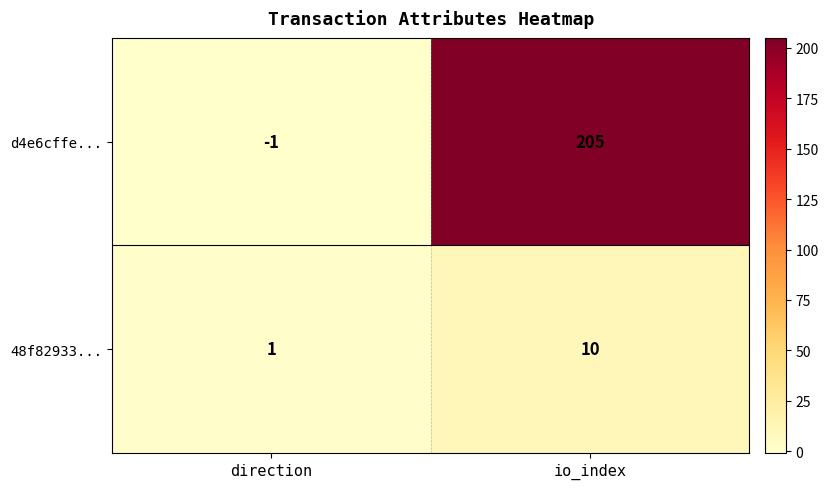

Reading left to right, list all the values displayed in this chart.

d4e6cffe...: direction=-1	io_index=205
48f82933...: direction=1	io_index=10